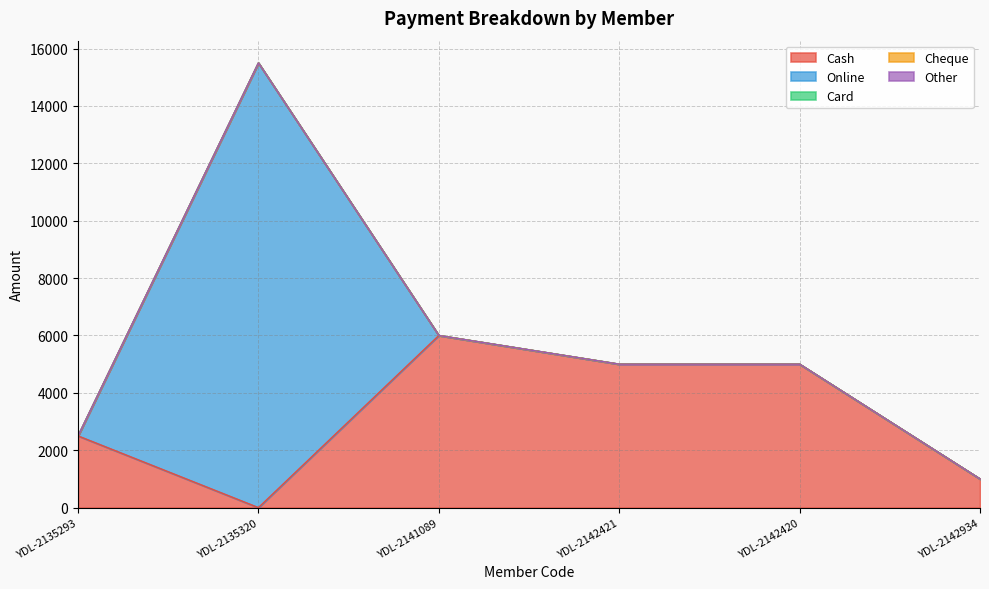

At which label does Cash first exceed 5000?

YDL-2141089